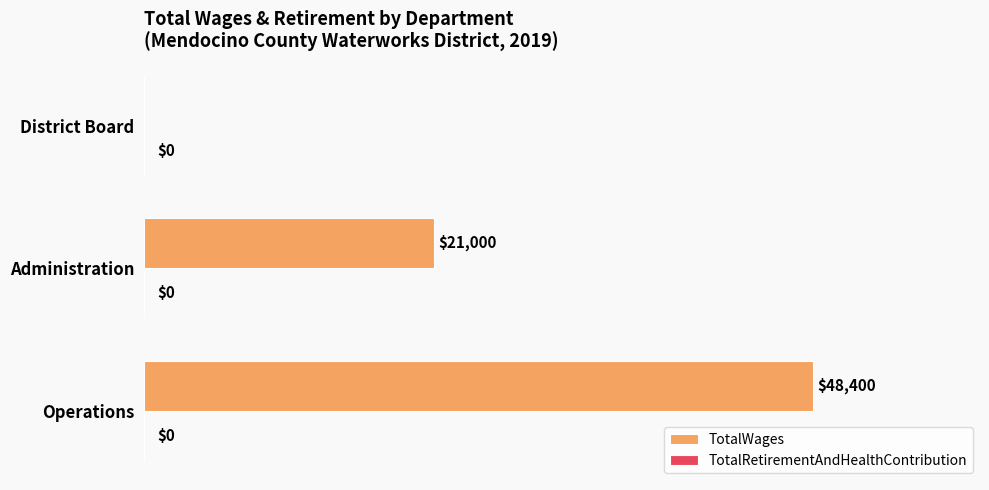

Approximately how many times larger is the value at Operations compared to Administration?

2.3